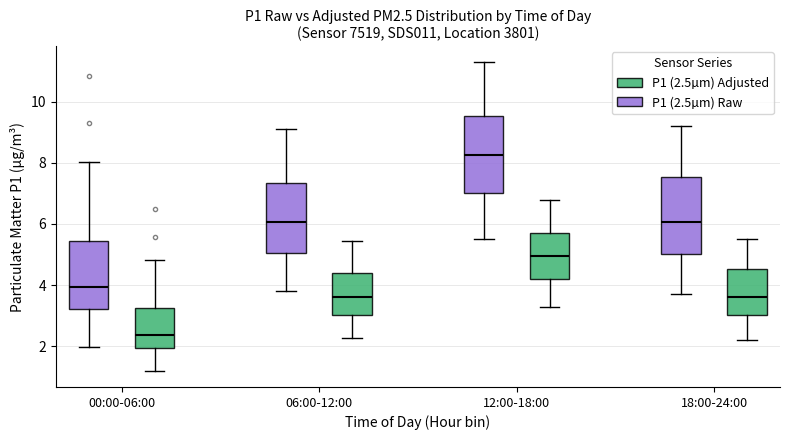

Reading left to right, transcribe this box plot: for each box, give where its median line is, the range the box spans, and where its two whiskers end, as read against the y-axis. The values are not printed on the chart, so give them approximately, as read against the axis.

00:00-06:00 (P1 (2.5µm) Raw): median 4.0, box 3.2 to 5.4, whiskers 2.0 to 8.0
00:00-06:00 (P1 (2.5µm) Adjusted): median 2.4, box 2.0 to 3.2, whiskers 1.2 to 4.8
06:00-12:00 (P1 (2.5µm) Raw): median 6.0, box 5.0 to 7.4, whiskers 3.8 to 9.2
06:00-12:00 (P1 (2.5µm) Adjusted): median 3.6, box 3.0 to 4.4, whiskers 2.2 to 5.4
12:00-18:00 (P1 (2.5µm) Raw): median 8.2, box 7.0 to 9.6, whiskers 5.6 to 11.4
12:00-18:00 (P1 (2.5µm) Adjusted): median 5.0, box 4.2 to 5.8, whiskers 3.4 to 6.8
18:00-24:00 (P1 (2.5µm) Raw): median 6.0, box 5.0 to 7.6, whiskers 3.8 to 9.2
18:00-24:00 (P1 (2.5µm) Adjusted): median 3.6, box 3.0 to 4.6, whiskers 2.2 to 5.6